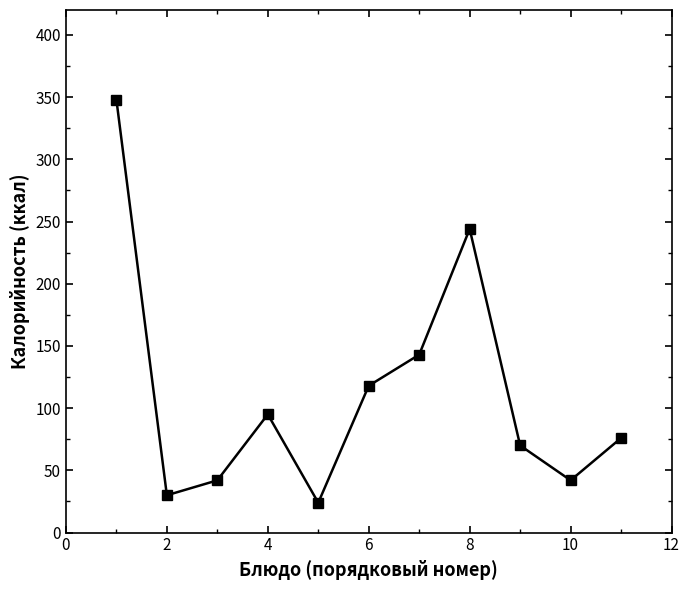

What is the smallest value displayed?

24